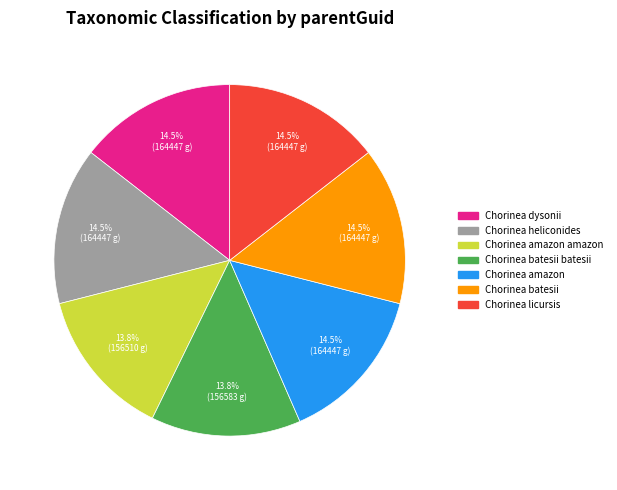

Is there a majority slice in this chart?

No